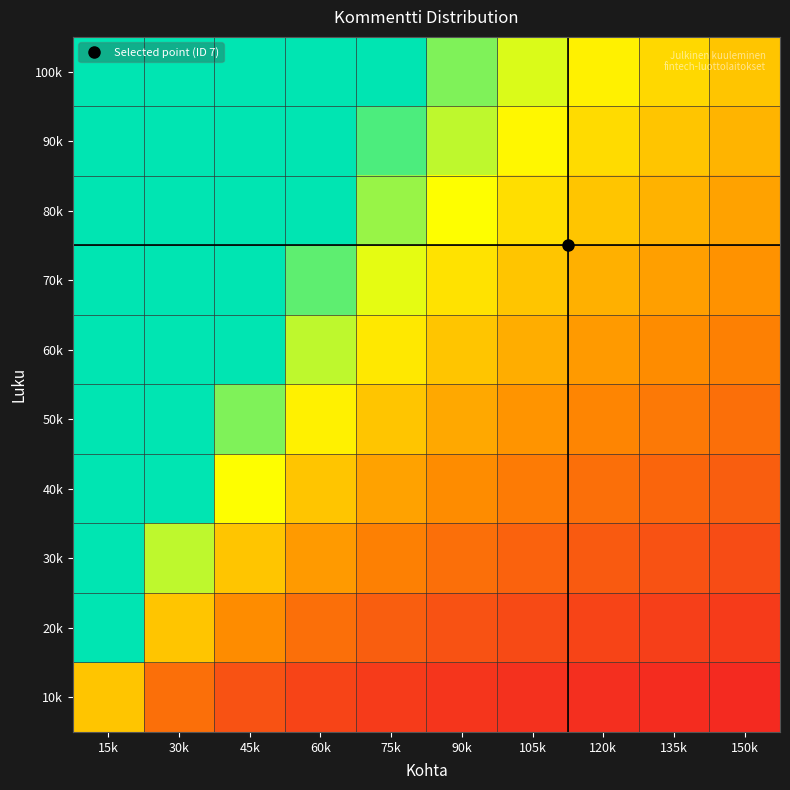

Rank the series at 75k from lowest to highest value.

10k, 20k, 30k, 40k, 50k, 60k, 70k, 80k, 90k, 100k